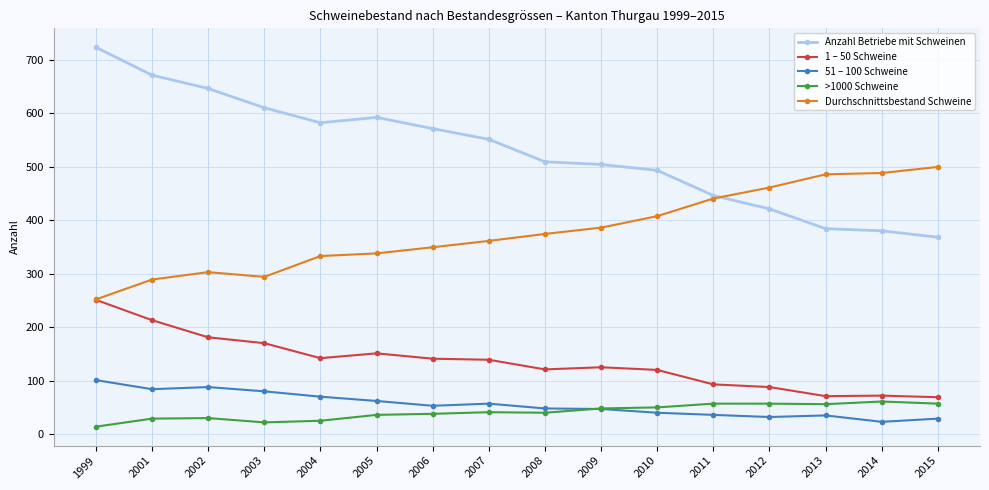

True or false: Anzahl Betriebe mit Schweinen and >1000 Schweine cross at least once.

False